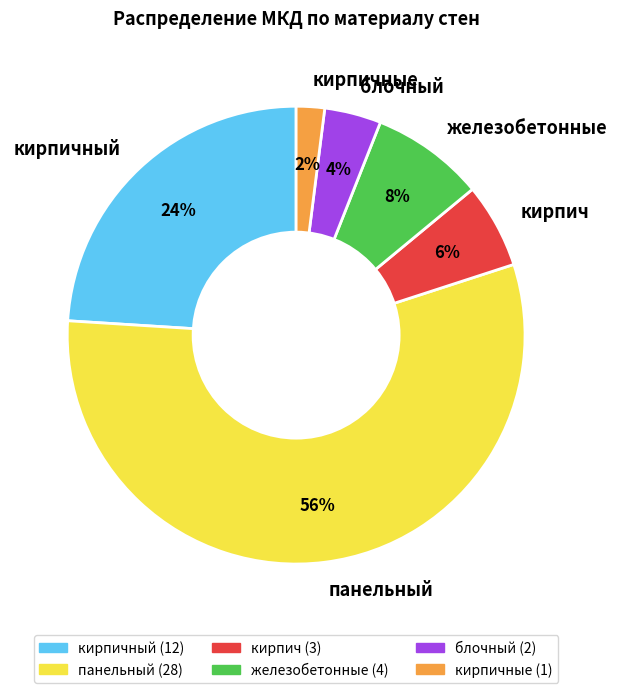

What percentage is the кирпич slice, to the nearest percent?

6%